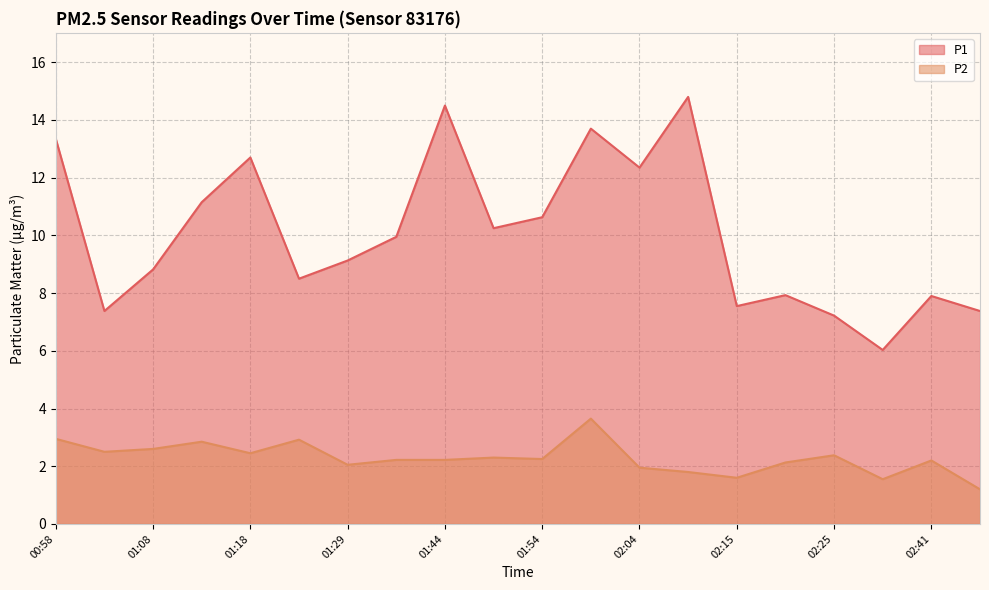

What is the total value across all series at 02:10?

16.6